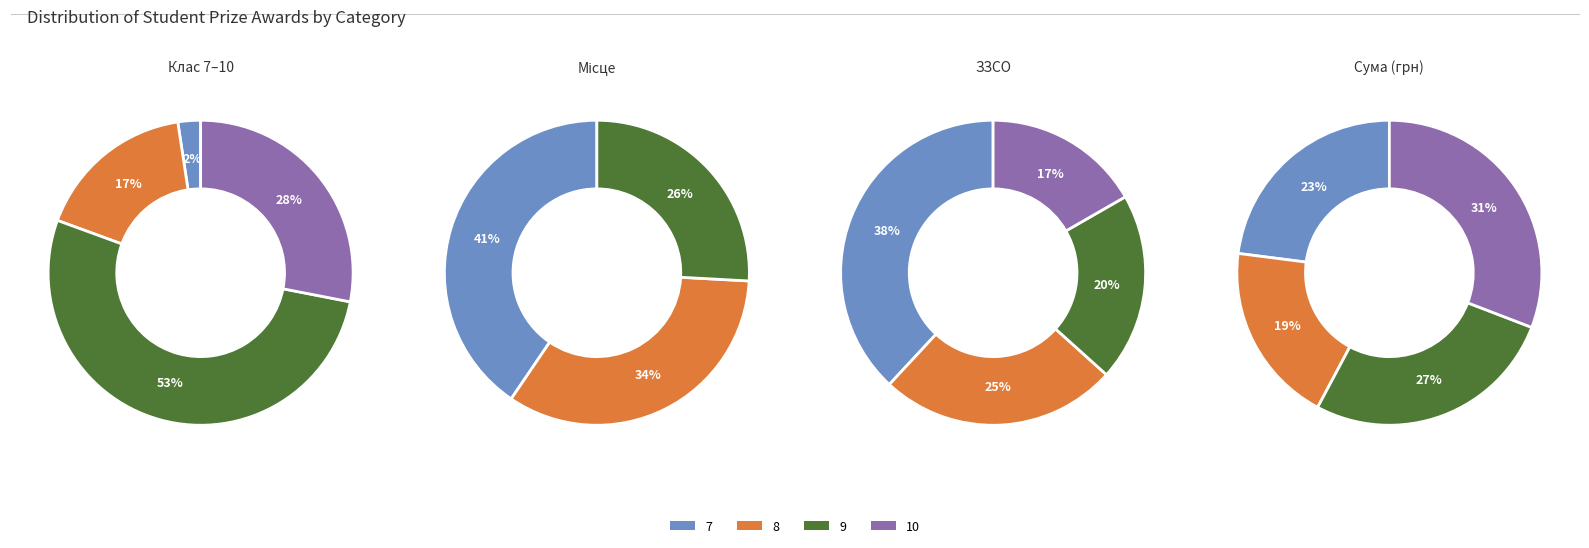

Does any single category account for the majority?

No